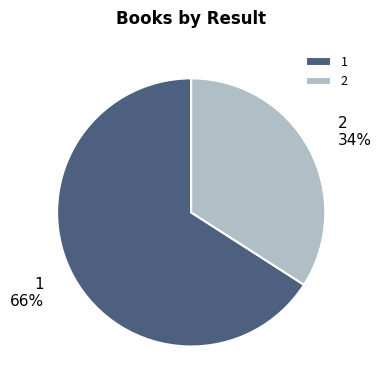

Rank the categories by value from highest to lowest.

1, 2